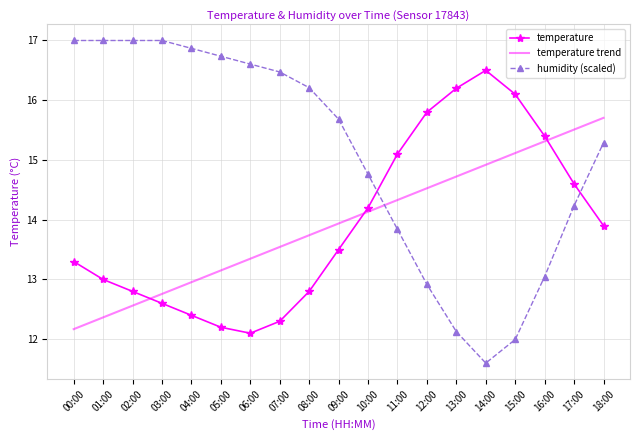

Reading left to right, list all the values displayed in this chart.

temperature: 00:00=13.3	01:00=13.0	02:00=12.8	03:00=12.6	04:00=12.4	05:00=12.2	06:00=12.1	07:00=12.3	08:00=12.8	09:00=13.5	10:00=14.2	11:00=15.1	12:00=15.8	13:00=16.2	14:00=16.5	15:00=16.1	16:00=15.4	17:00=14.6	18:00=13.9
temperature trend: 00:00=12.2	01:00=12.4	02:00=12.6	03:00=12.8	04:00=13.0	05:00=13.2	06:00=13.3	07:00=13.5	08:00=13.7	09:00=13.9	10:00=14.1	11:00=14.3	12:00=14.5	13:00=14.7	14:00=14.9	15:00=15.1	16:00=15.3	17:00=15.5	18:00=15.7
humidity (scaled): 00:00=17.0	01:00=17.0	02:00=17.0	03:00=17.0	04:00=16.9	05:00=16.7	06:00=16.6	07:00=16.5	08:00=16.2	09:00=15.7	10:00=14.8	11:00=13.8	12:00=12.9	13:00=12.1	14:00=11.6	15:00=12.0	16:00=13.0	17:00=14.2	18:00=15.3